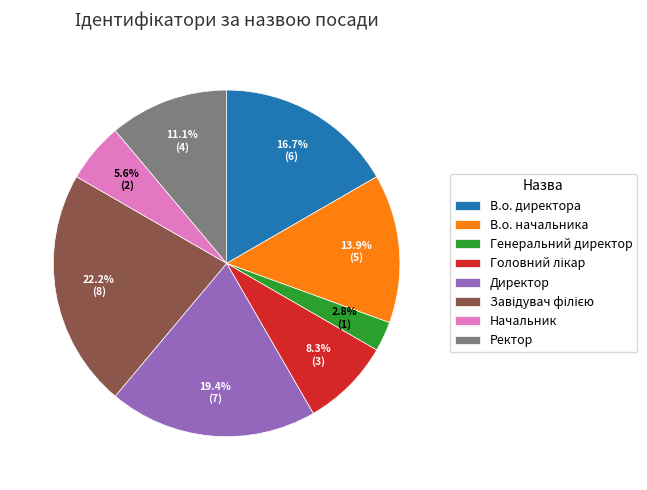

What is the ratio of the value at В.о. начальника to the value at В.о. директора?

0.8